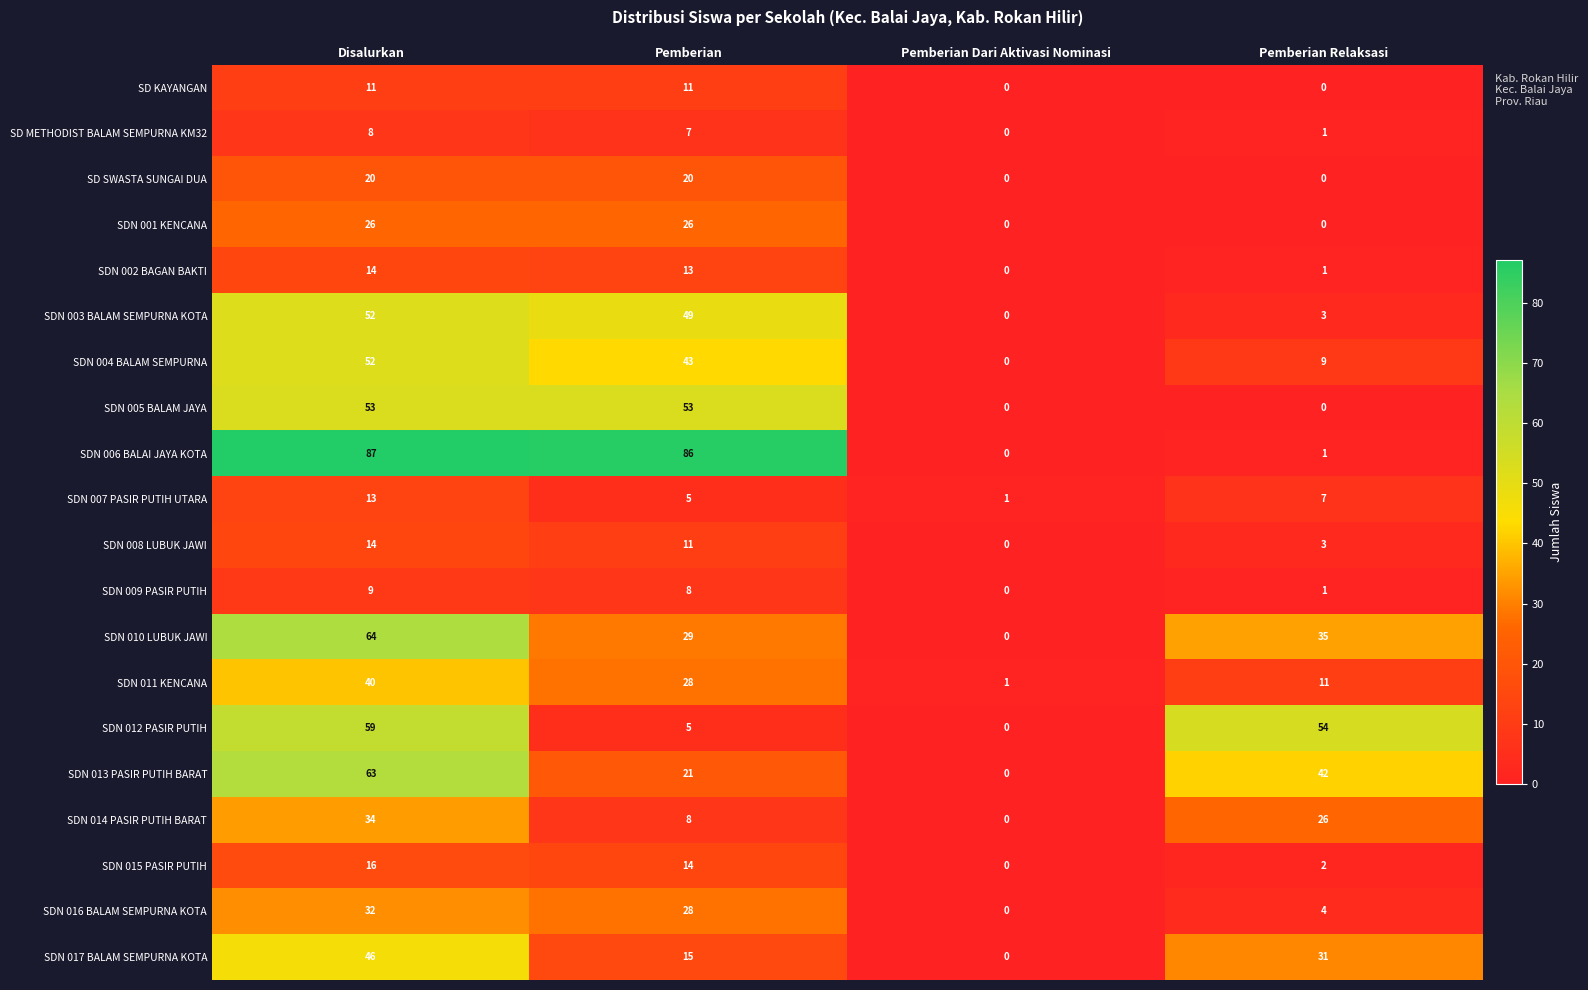

Is the value of SDN 003 BALAM SEMPURNA KOTA at Pemberian Relaksasi greater than the value of SD METHODIST BALAM SEMPURNA KM32 at Disalurkan?

No